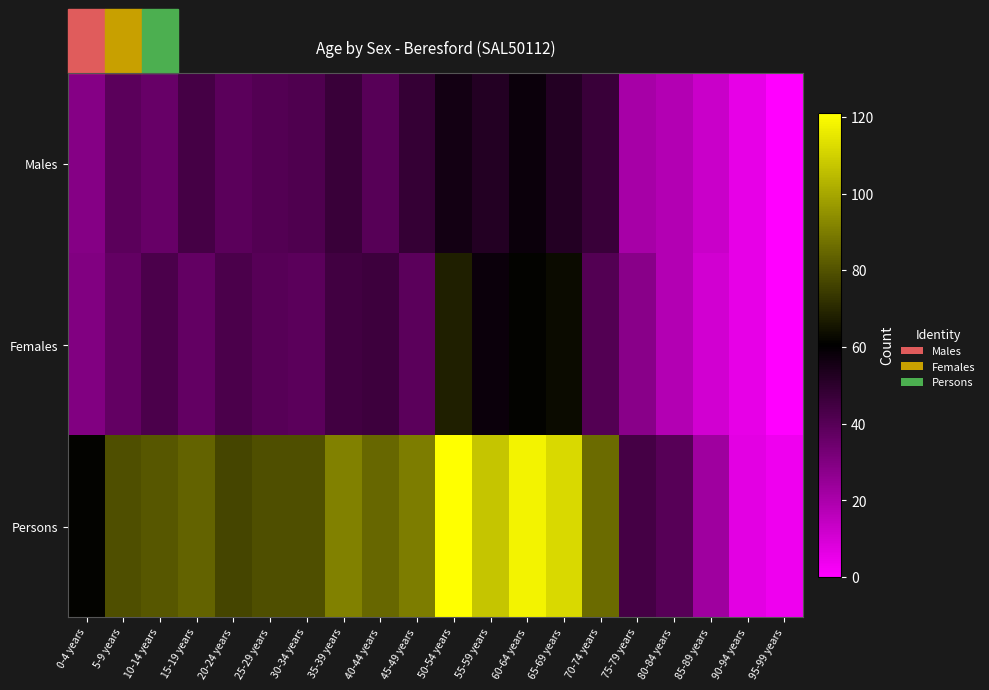

What is the total value across all series at 95-99 years?

4